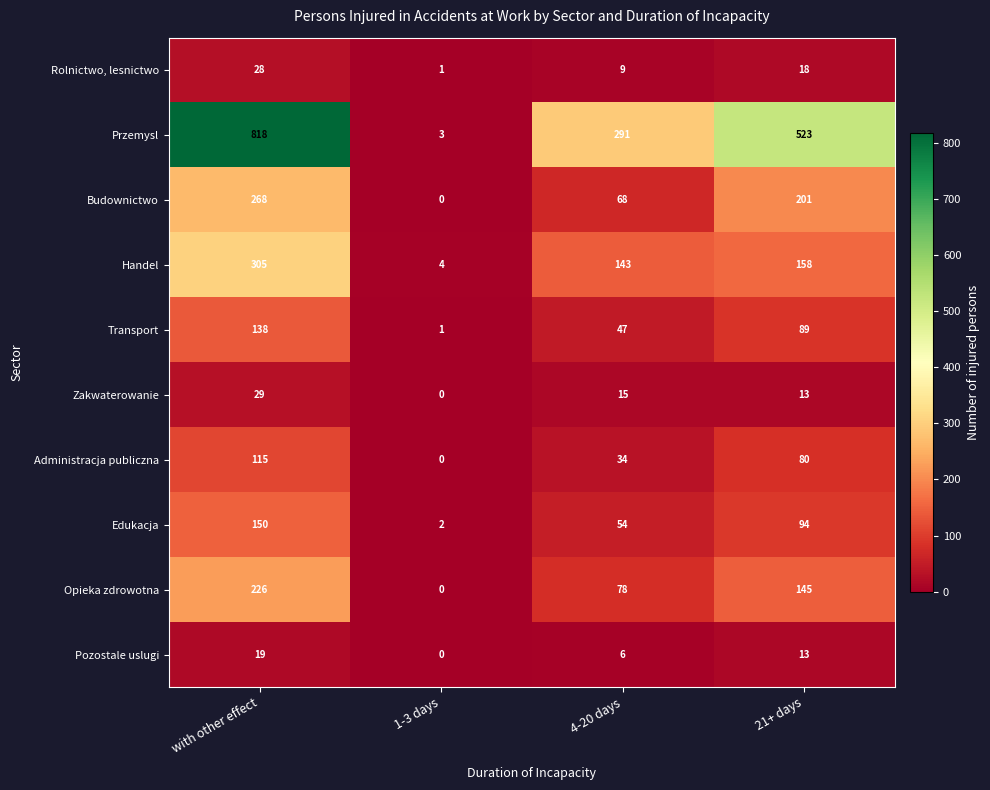

What is the difference between the maximum and minimum values in the Pozostale uslugi series?

19